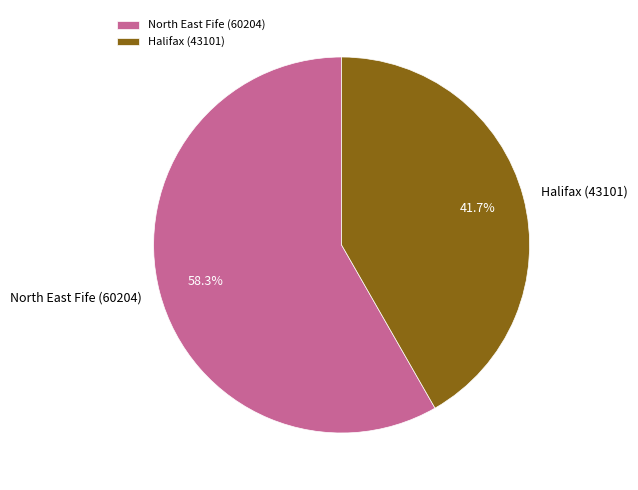

The Halifax (43101) slice represents 48% of the pie. True or false?

False